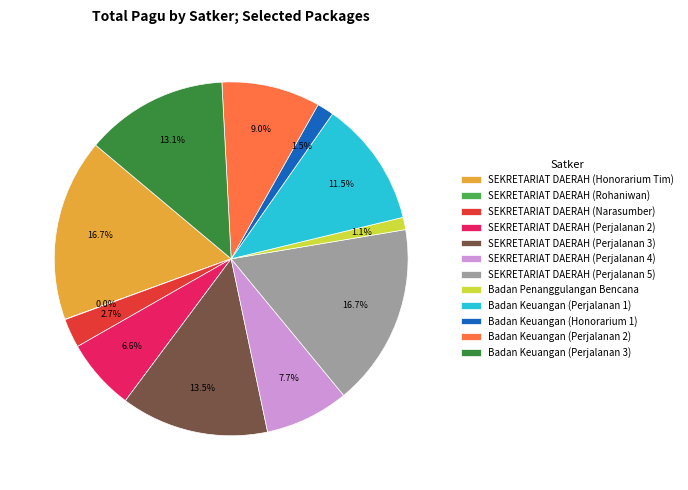

Between Badan Keuangan (Perjalanan 3) and Badan Keuangan (Perjalanan 2), which is larger?

Badan Keuangan (Perjalanan 3)